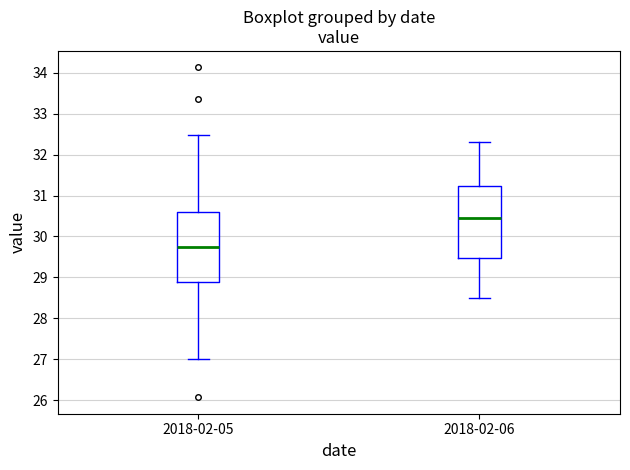

Which box has the lowest median line?

2018-02-05